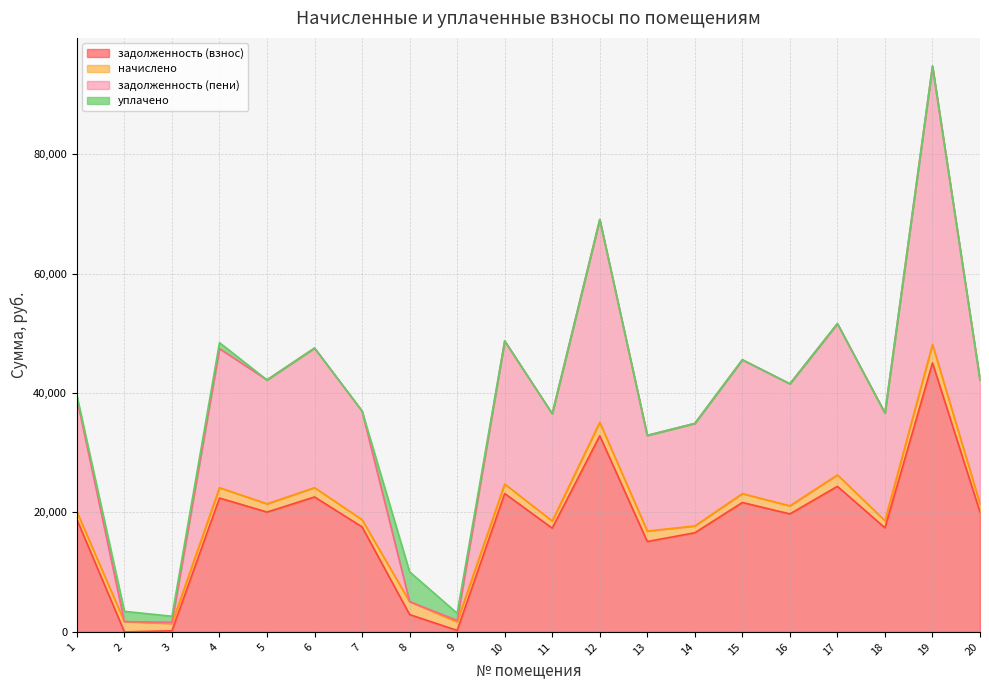

True or false: задолженность (пени) and задолженность (взнос) intersect in this chart.

False